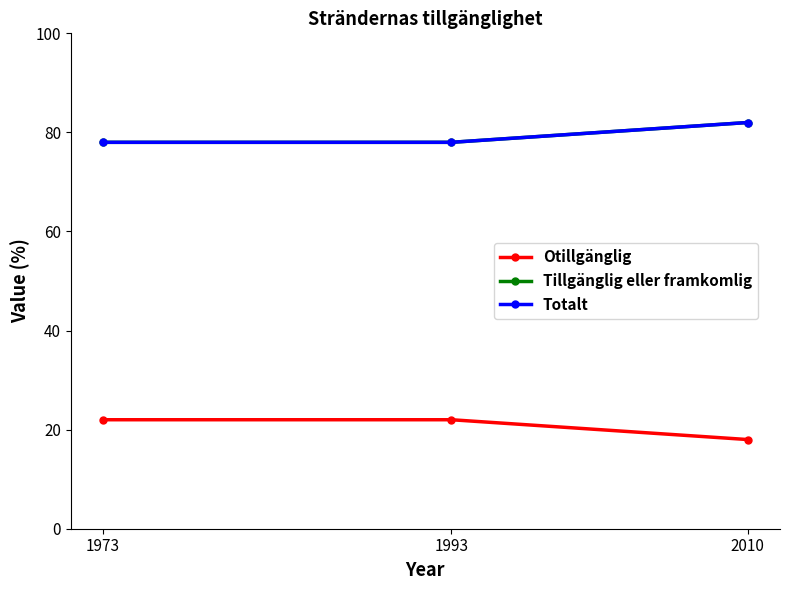

The Tillgänglig eller framkomlig series shows 82 at 2010. True or false?

True